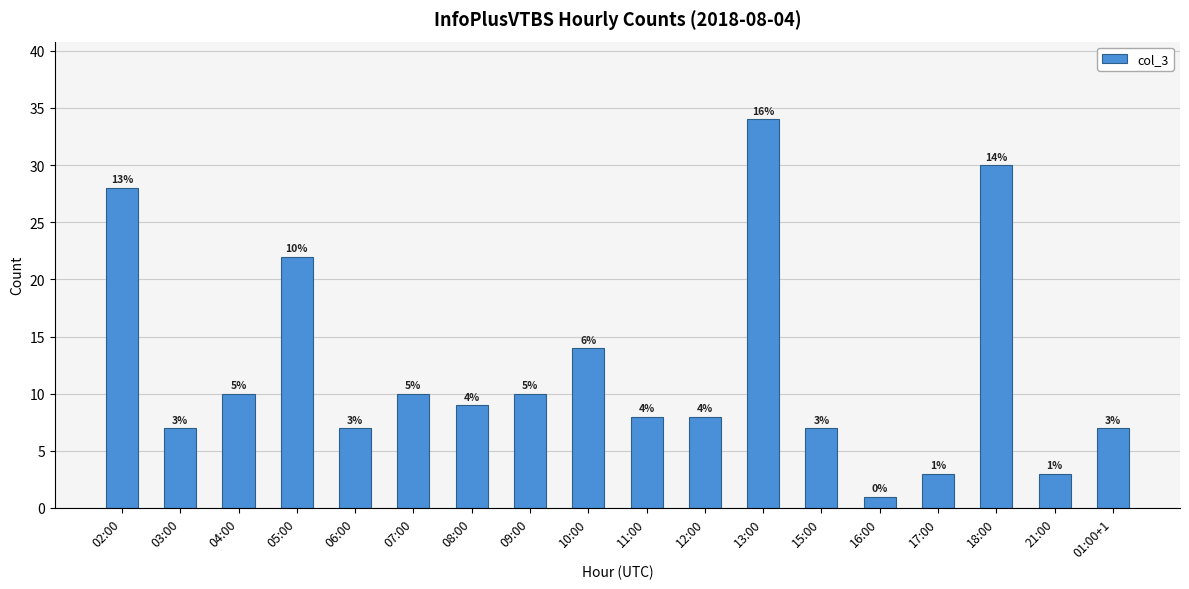

Are the bars horizontal?

No